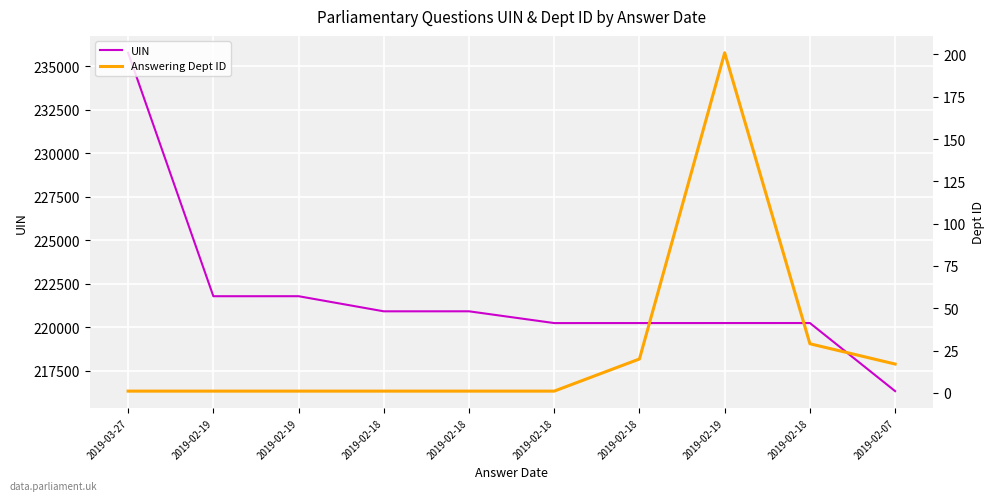

The UIN series shows 346676 at 2019-02-19. True or false?

False